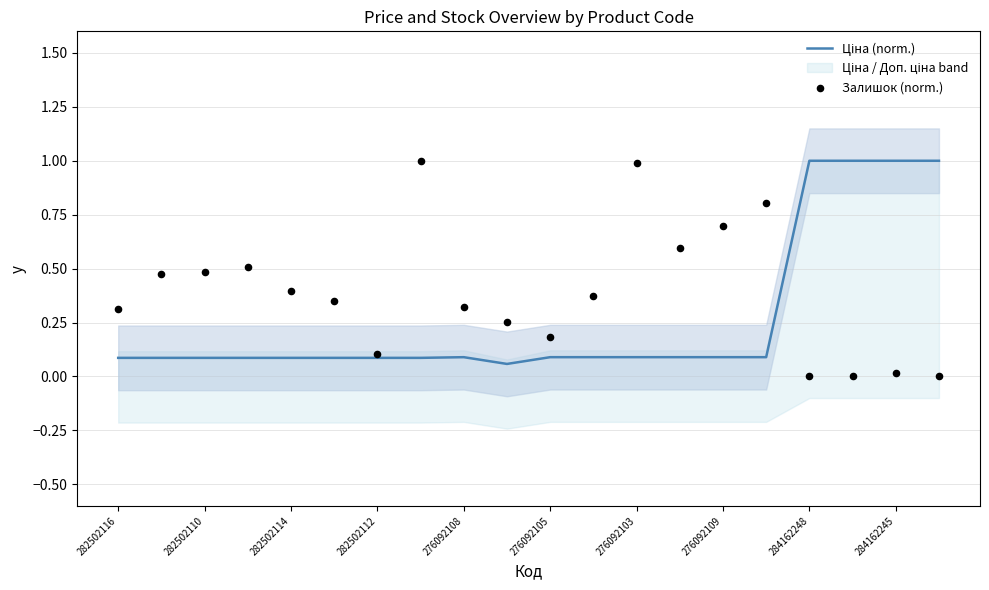

Which series reaches the maximum Y coordinate?

Ціна (norm.)